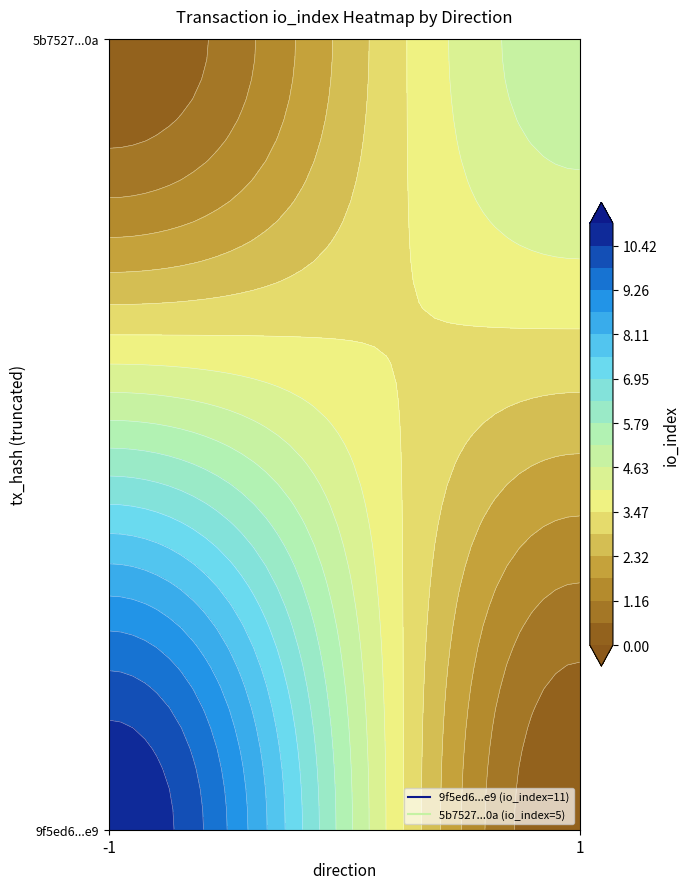

What is the difference between the maximum and minimum values in the 5b752722aa0faed0ce16c533ffe99afb5f36e0a series?

4